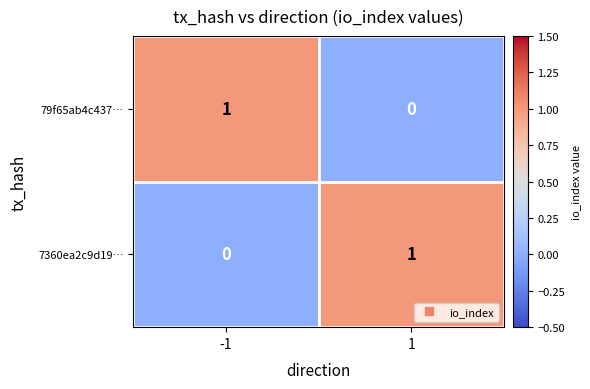

How many values in the 7360ea2c9d19… series are below 1?

1